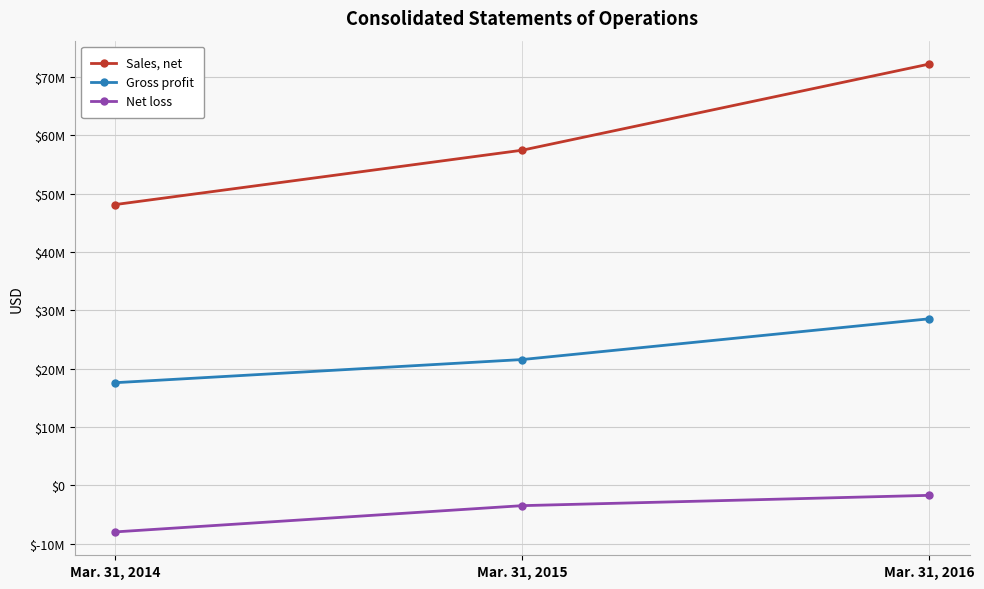

At which label does Net loss first exceed -3473913?

Mar. 31, 2016